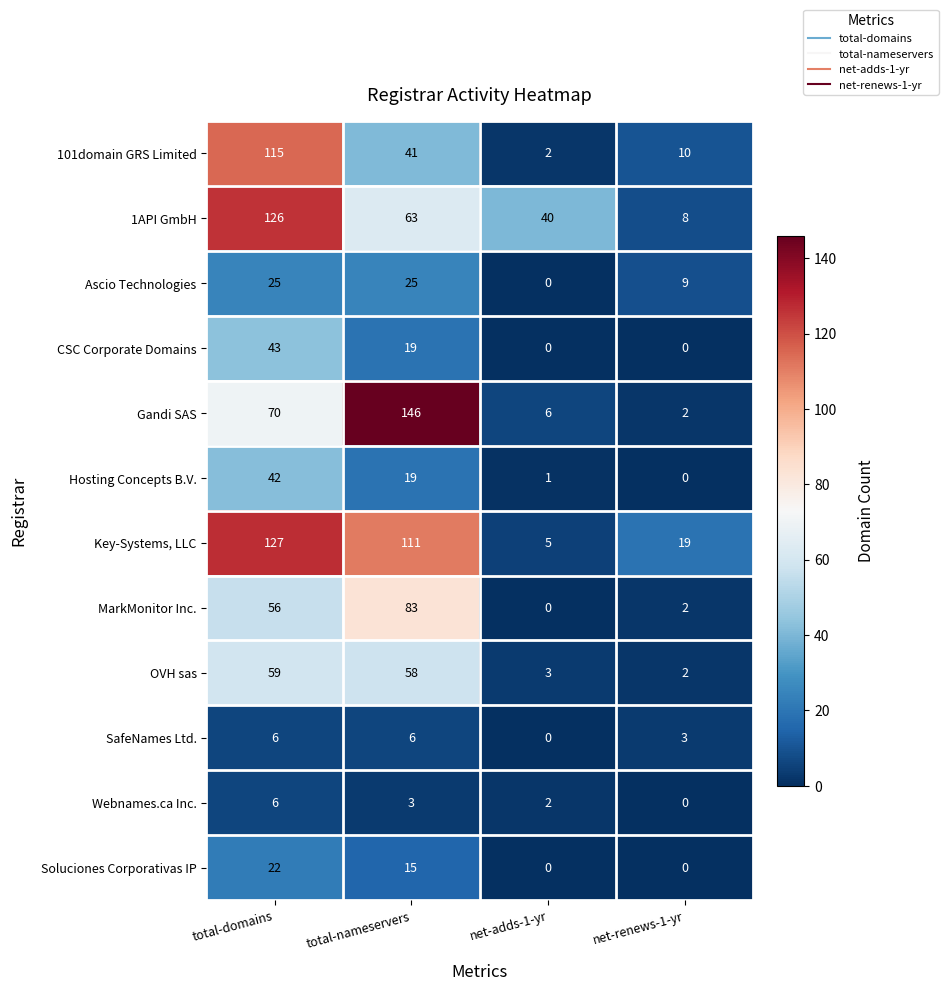

The Gandi SAS series shows 1 at net-renews-1-yr. True or false?

False